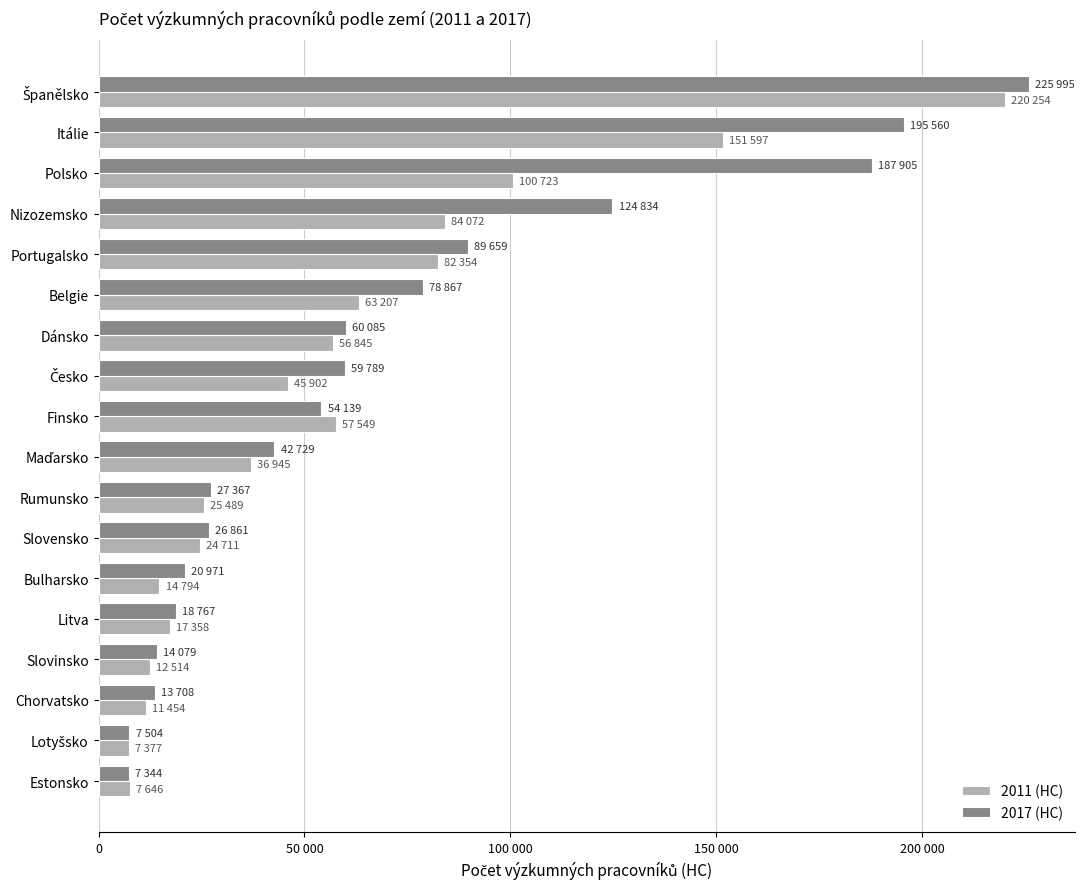

At which label is 2017 (HC) closest to 116669?

Nizozemsko